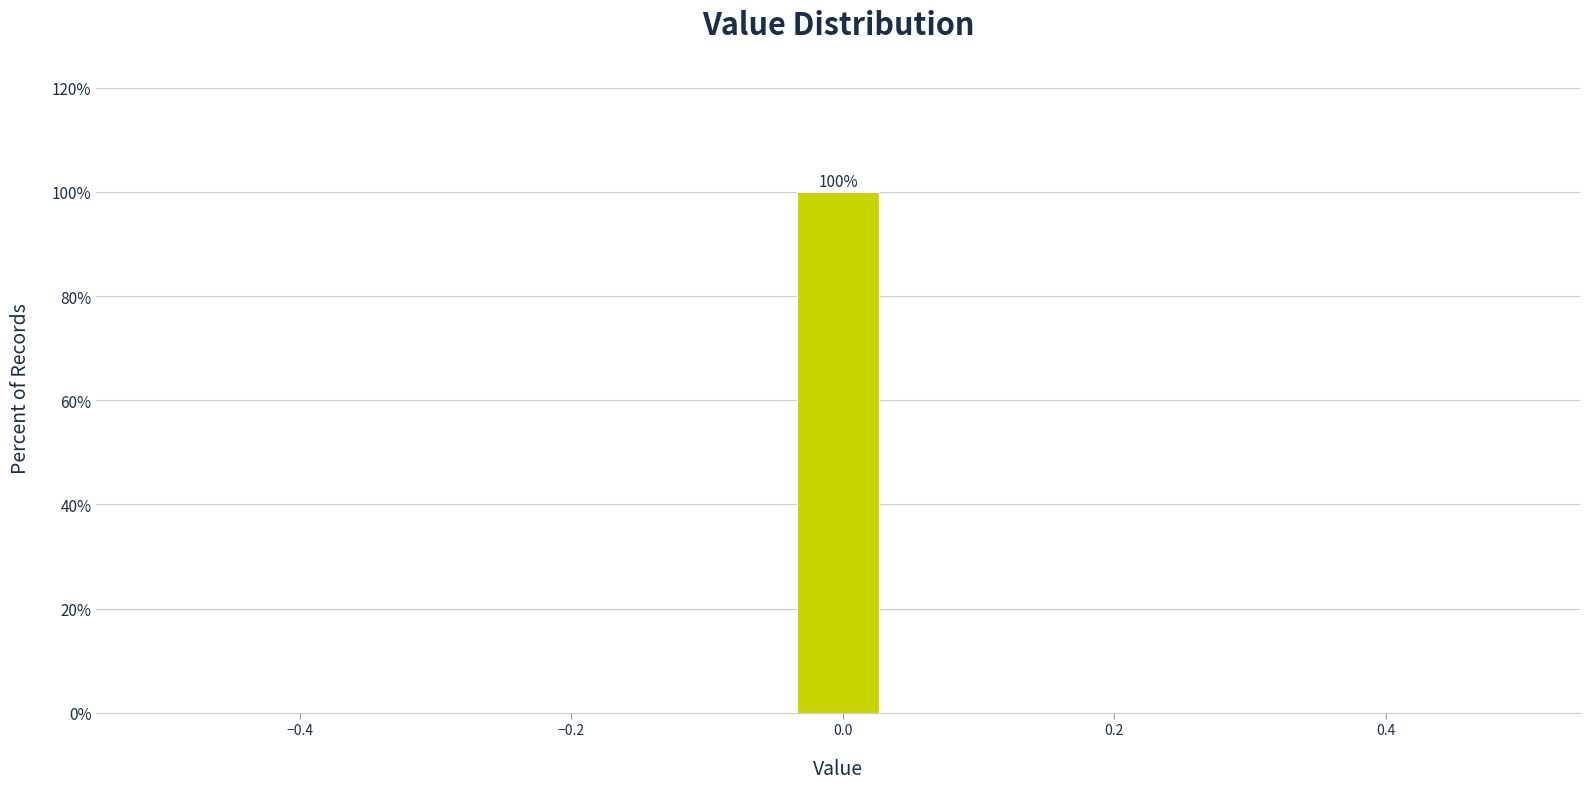

Read against the x-axis, roughly where is the centre of the tallest bar?

0.00